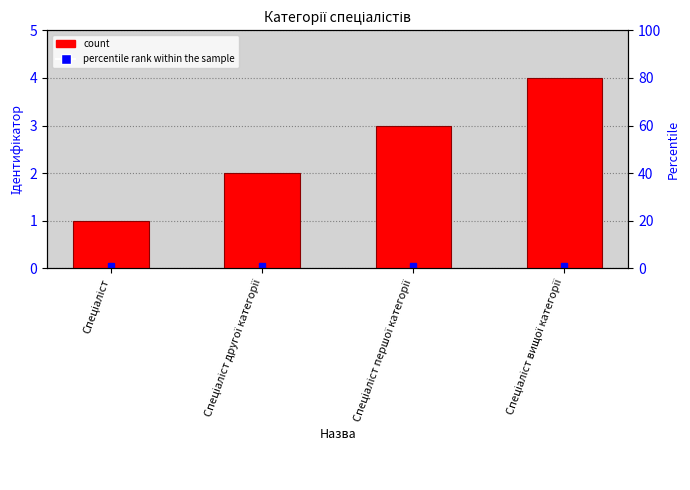

Which label corresponds to the smallest value in the chart?

Спеціаліст